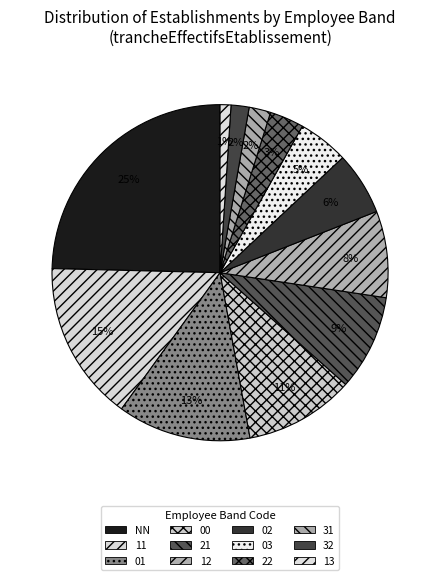

How many segments does this pie chart have?

12